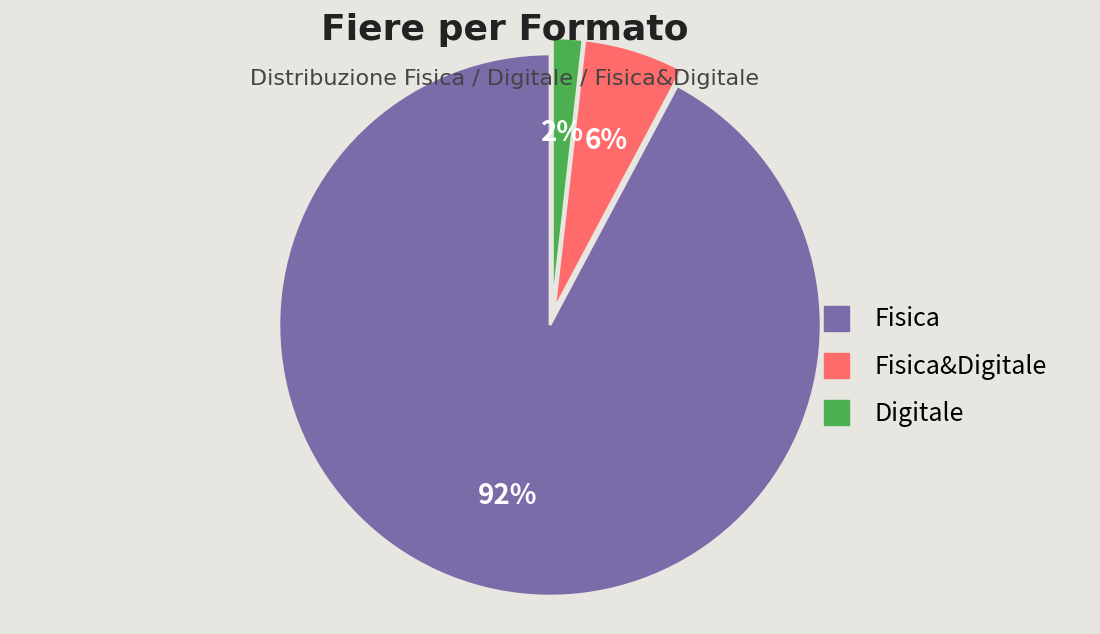

Is the sum of Fisica&Digitale and Fisica greater than half?

Yes